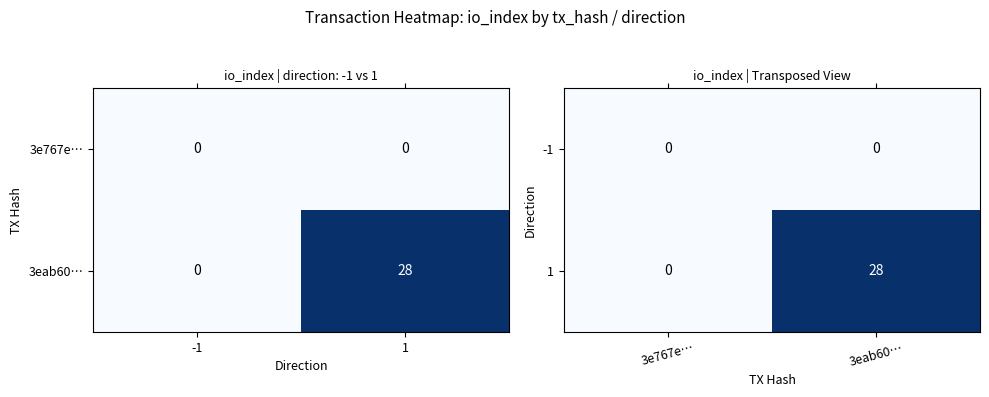

At which label does 1 reach its minimum?

3e767e…